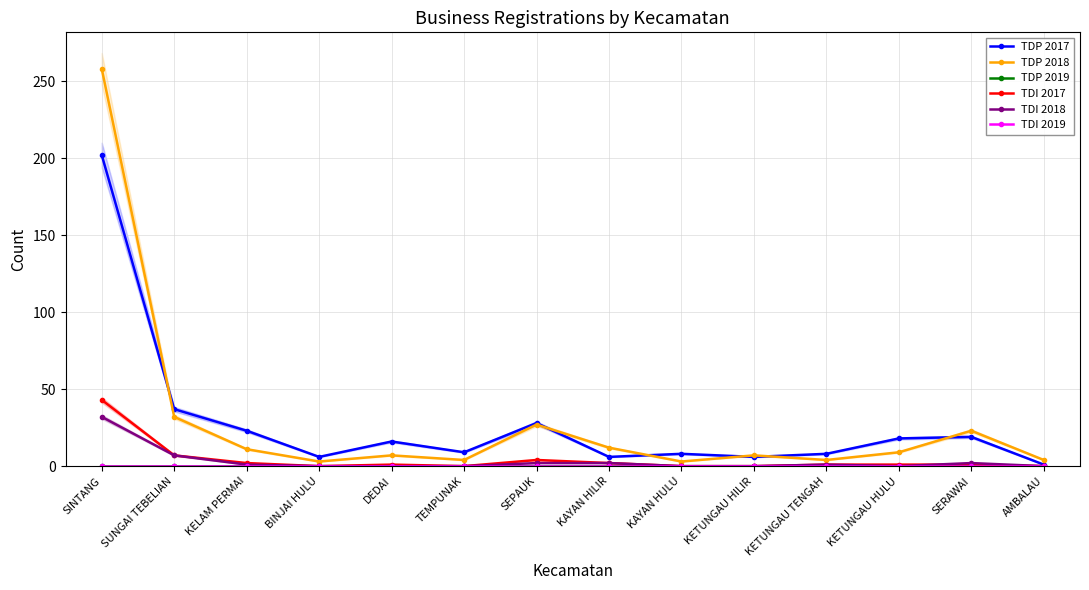

What is the difference between the maximum and second lowest values in the TDI 2017 series?

43